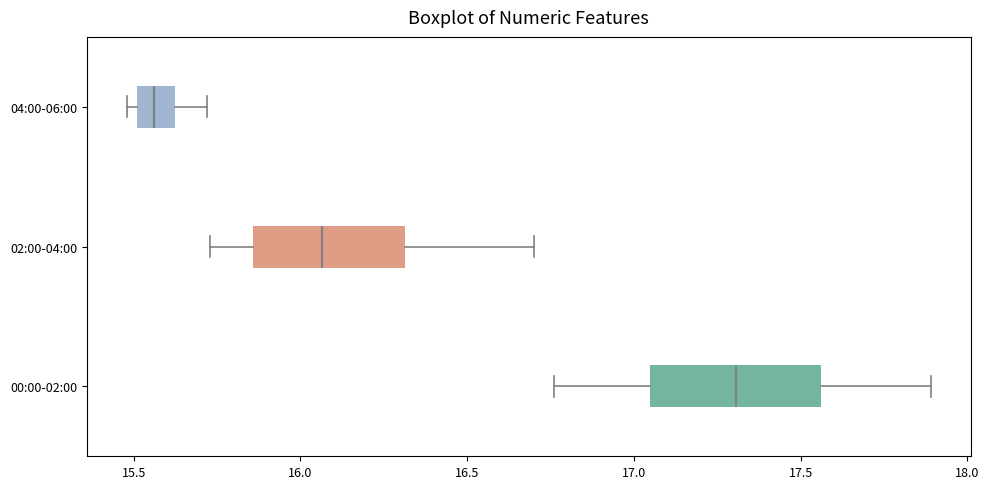

Reading bottom to top, transcribe this box plot: for each box, give where its median line is, the range the box spans, and where its two whiskers end, as read against the x-axis. The values are not printed on the chart, so give them approximately, as read against the axis.

00:00-02:00: median 17.30, box 17.05 to 17.55, whiskers 16.75 to 17.90
02:00-04:00: median 16.05, box 15.85 to 16.30, whiskers 15.75 to 16.70
04:00-06:00: median 15.55, box 15.50 to 15.60, whiskers 15.50 (just left of the box's left edge) to 15.70